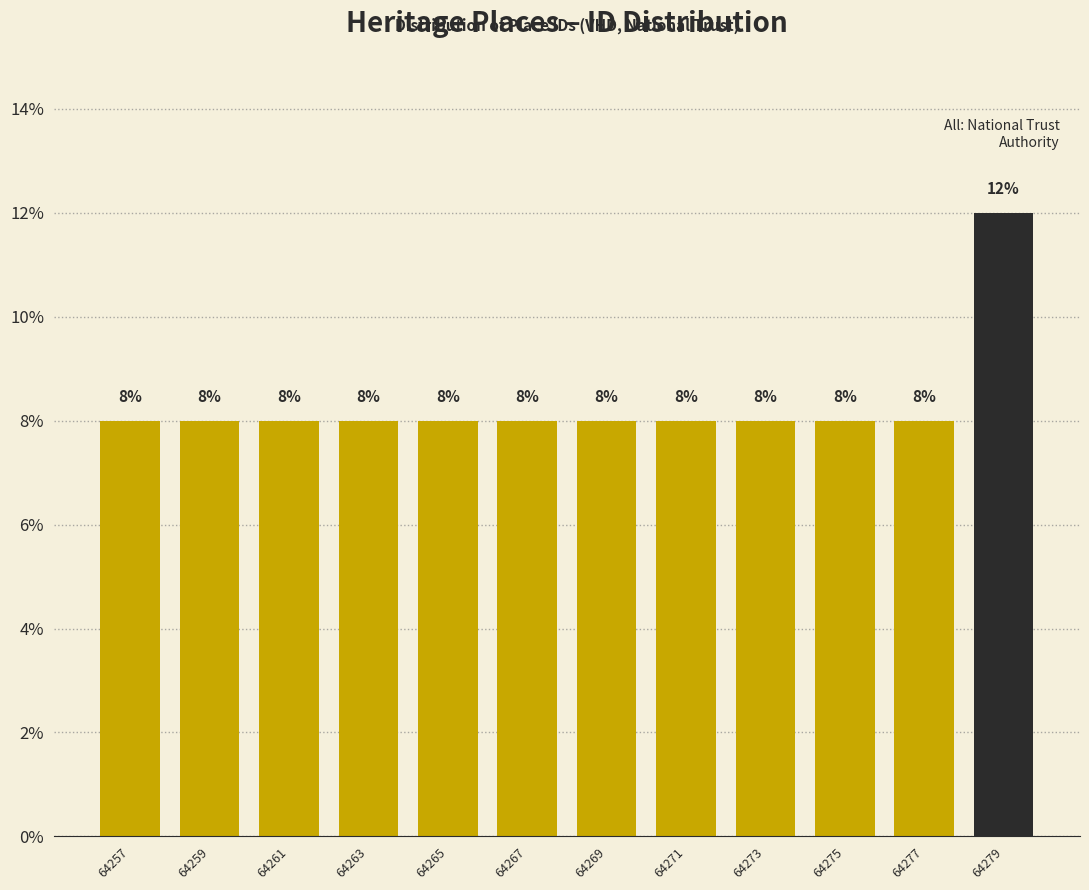

Reading right to left, what are all the values shown in this chart?

64279=12	64277=8	64275=8	64273=8	64271=8	64269=8	64267=8	64265=8	64263=8	64261=8	64259=8	64257=8